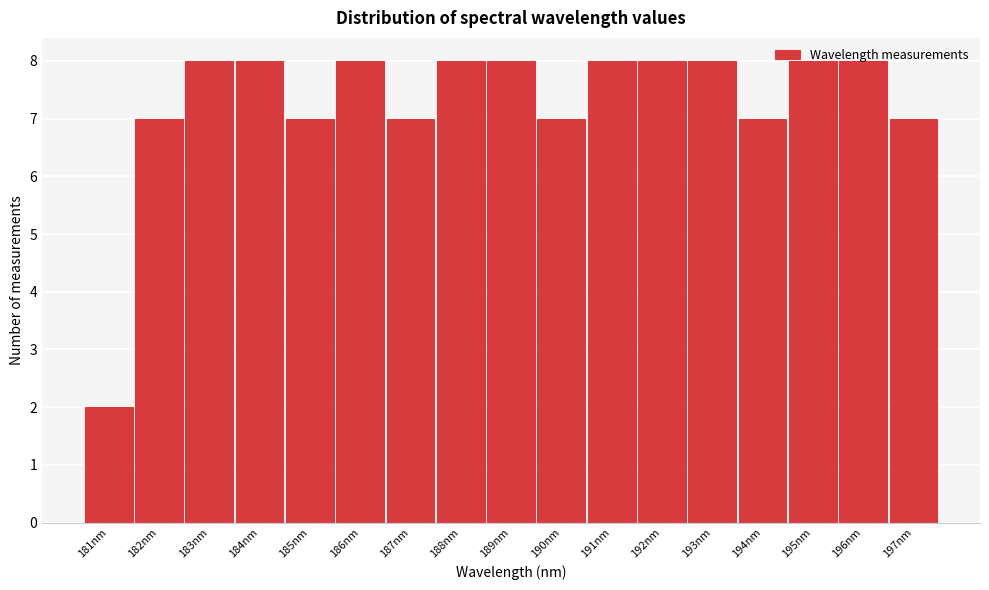

What is the sum of all values?

124